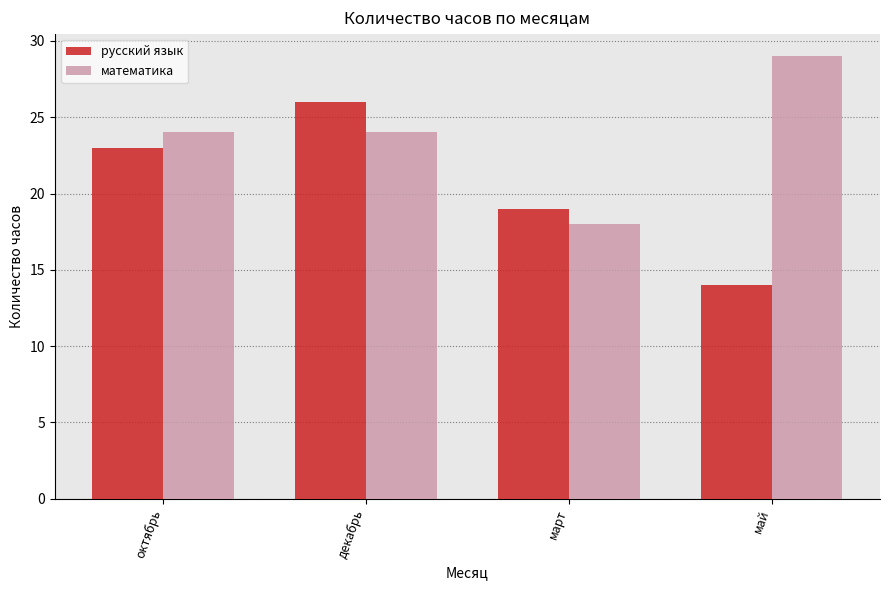

What value does the математика series have at декабрь?

24